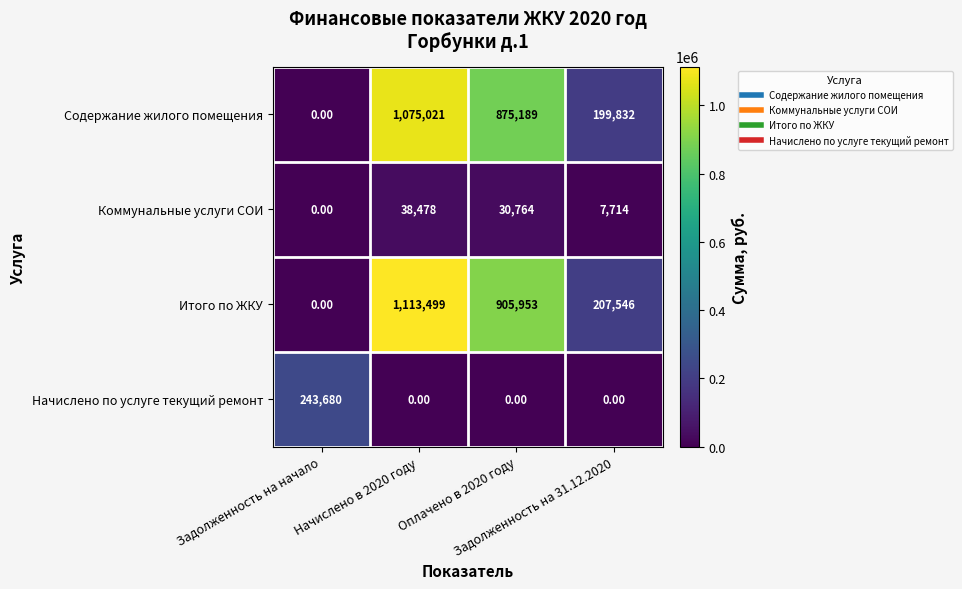

What is the sum of all Итого по ЖКУ values?

2226998